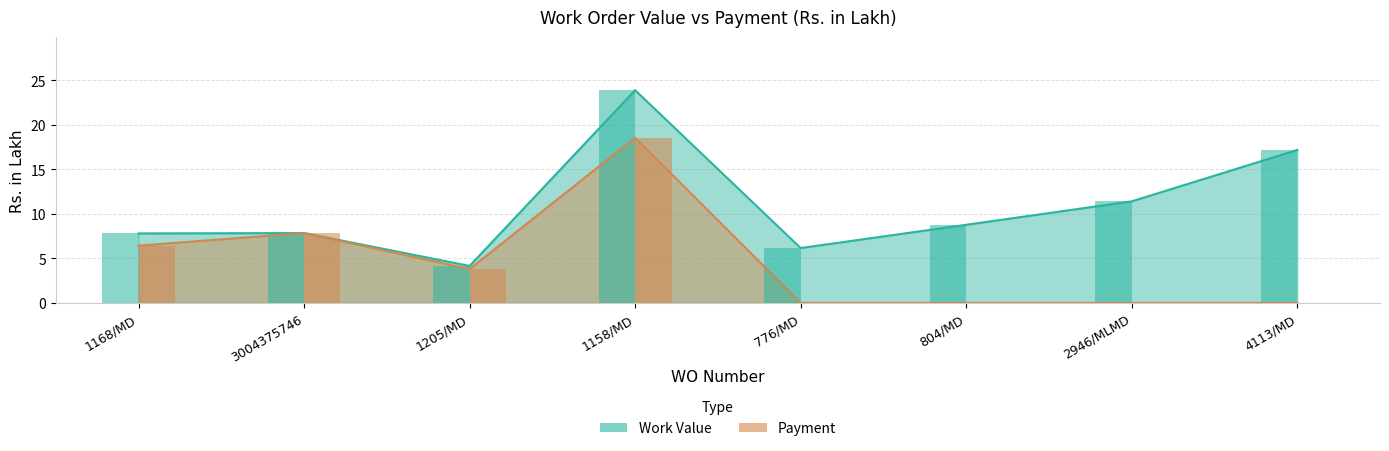

Reading left to right, transcribe all the data shown in this chart.

Work Value: 7.8	7.8	4.2	23.9	6.2	8.8	11.4	17.2
Payment: 6.4	7.8	3.8	18.6	0.0	0.0	0.0	0.0